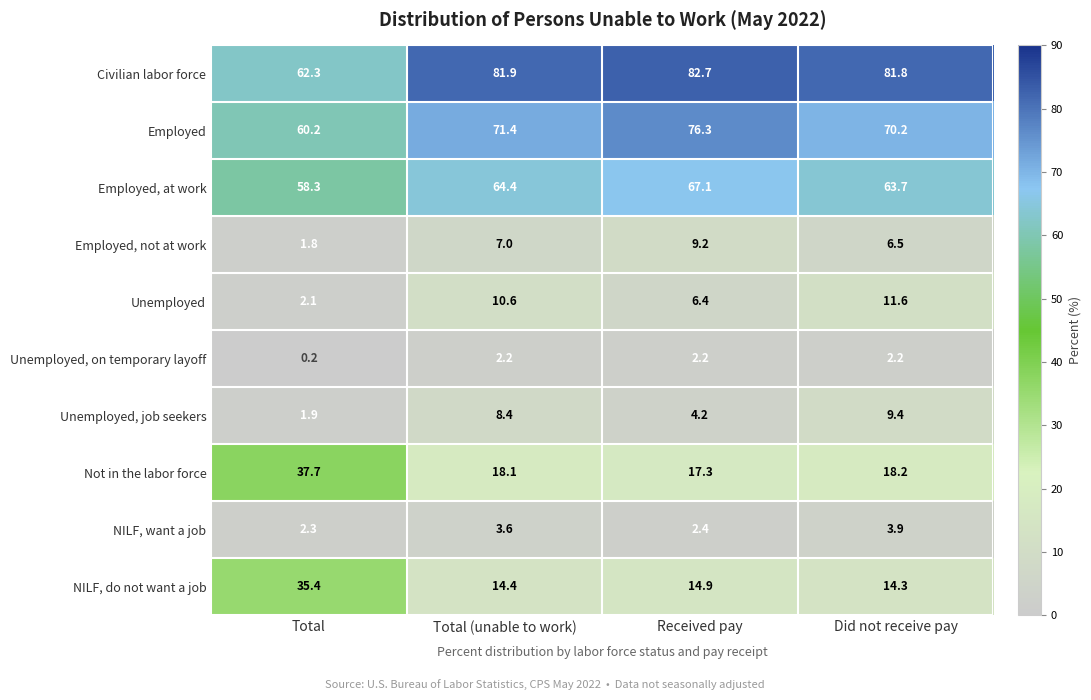

Rank the series at Total from lowest to highest value.

Unemployed, on temporary layoff, Employed, not at work, Unemployed, job seekers, Unemployed, NILF, want a job, NILF, do not want a job, Not in the labor force, Employed, at work, Employed, Civilian labor force